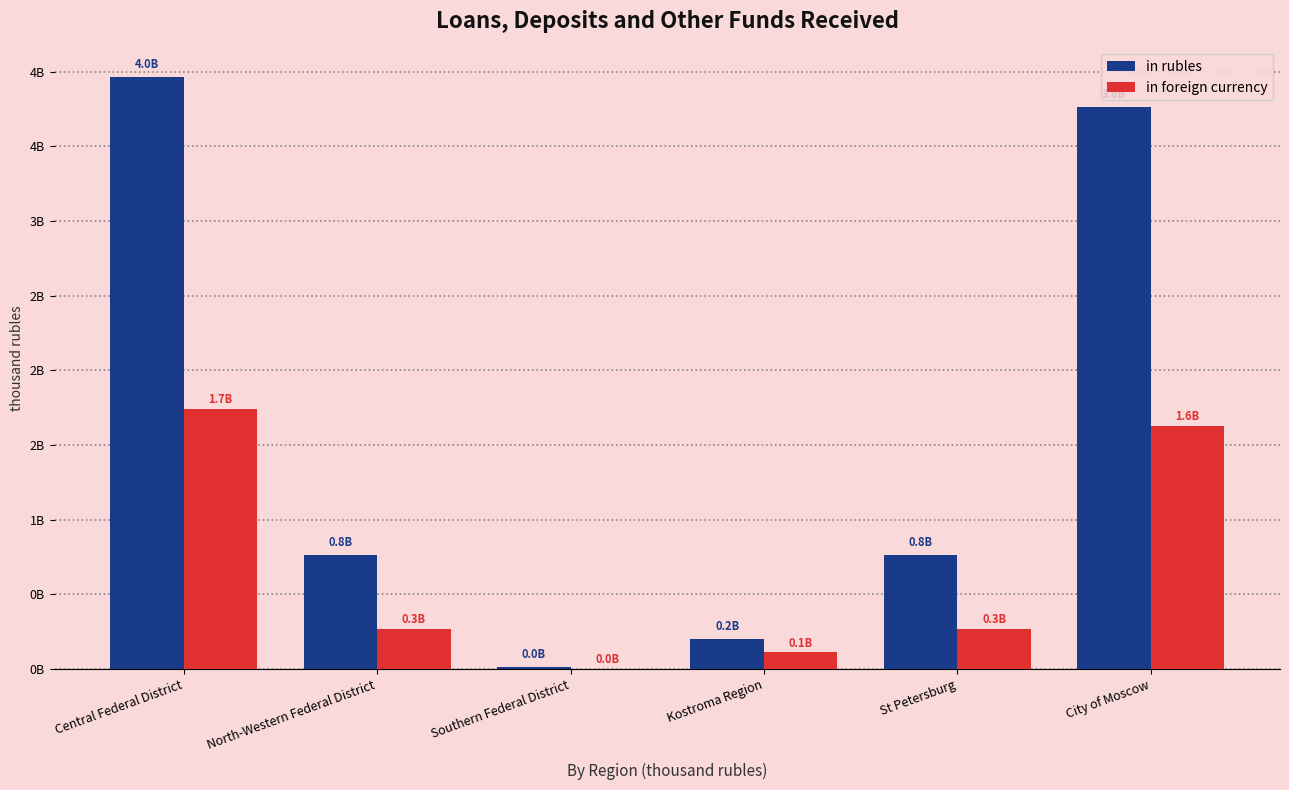

Which category has the highest value in the in foreign currency series?

Central Federal District